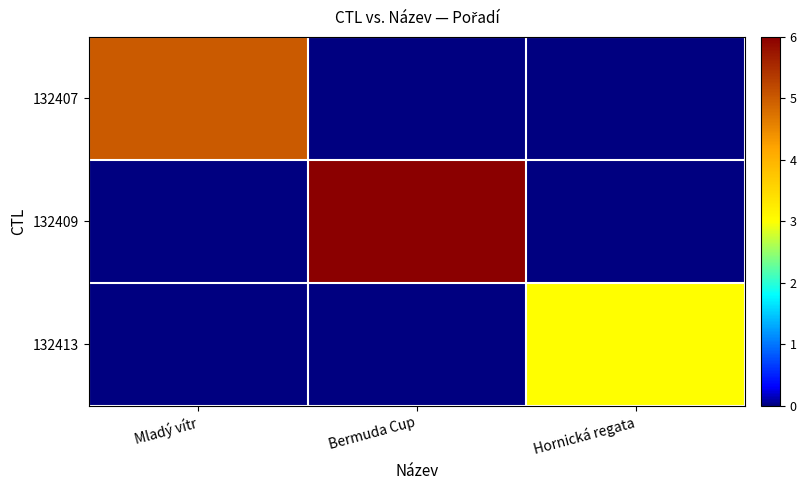

Which series has the largest range (max minus min)?

132409